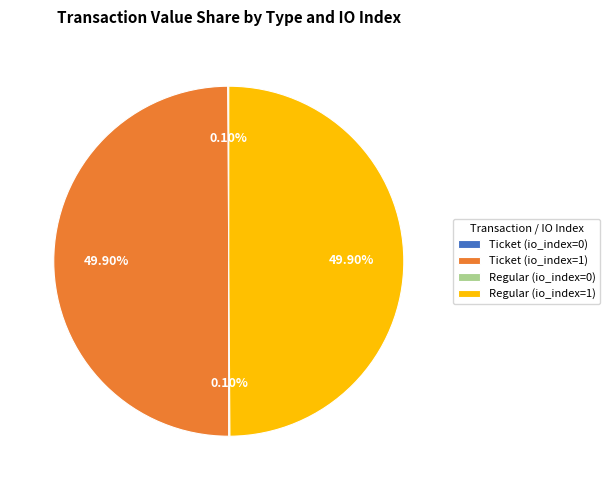

The Ticket (io_index=1) slice represents 50% of the pie. True or false?

True